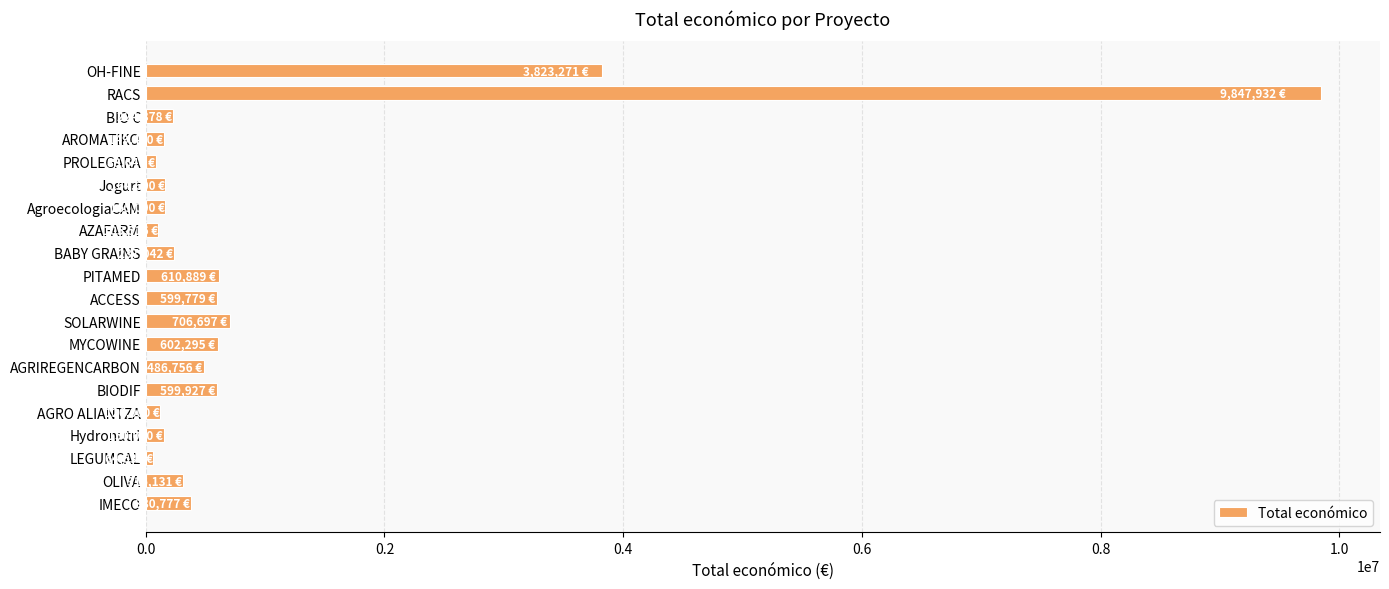

Between ACCESS and OH-FINE, which is larger?

OH-FINE